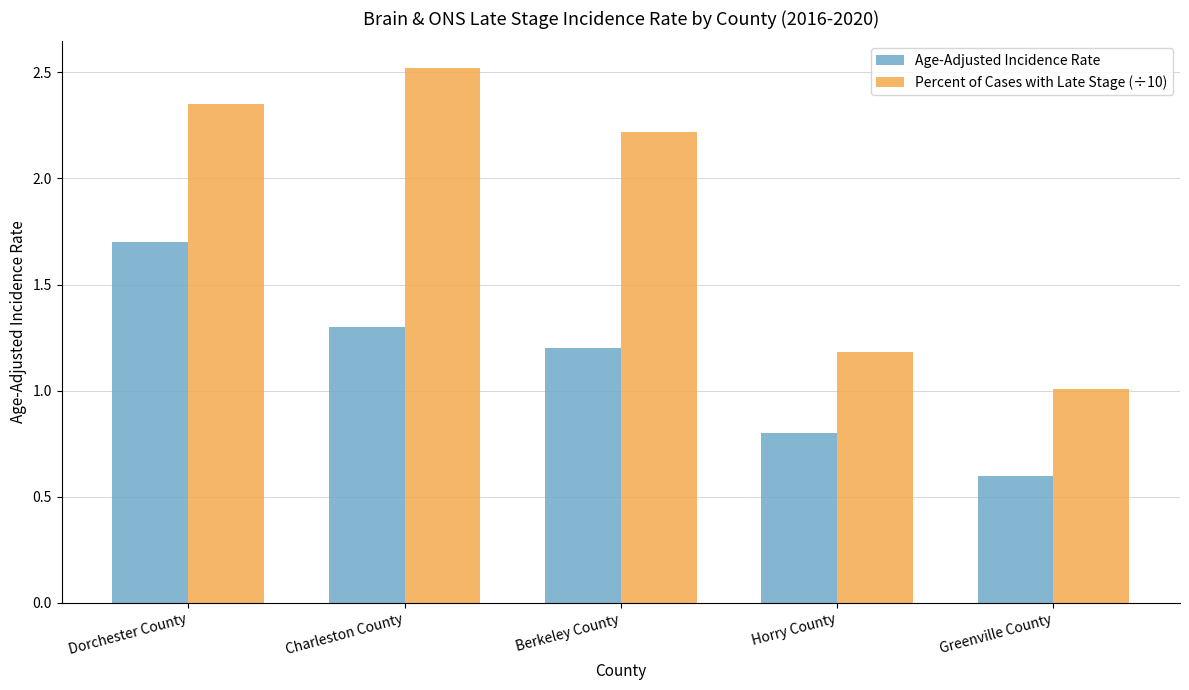

What is the spread (max minus min) of values at Horry County?

0.4